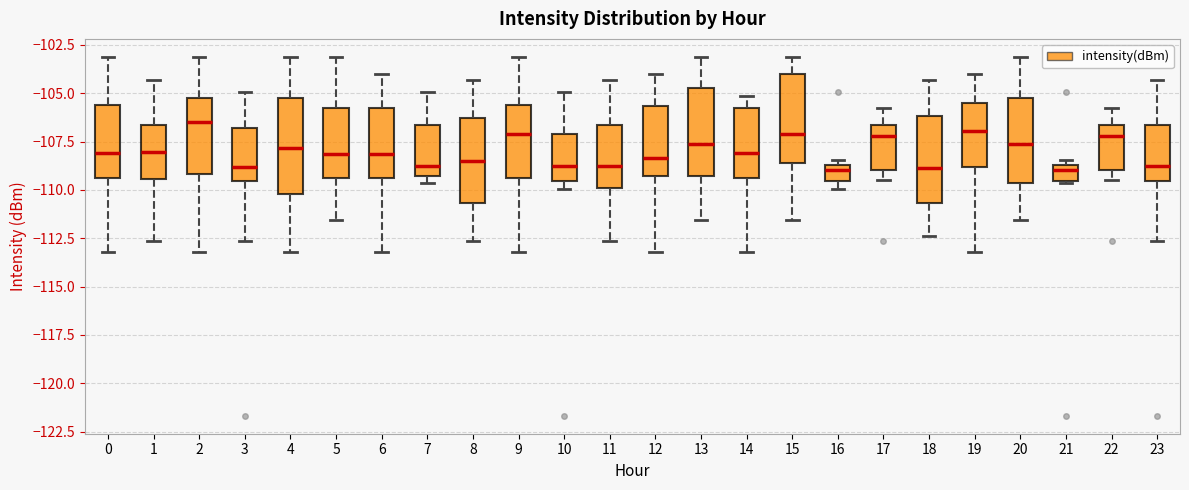

Reading left to right, transcribe this box plot: for each box, give where its median line is, the range the box spans, and where its two whiskers end, as read against the y-axis. The values are not printed on the chart, so give them approximately, as read against the axis.

0: median -108.0, box -109.5 to -105.5, whiskers -113.0 to -103.0
1: median -108.0, box -109.5 to -106.5, whiskers -112.5 to -104.5
2: median -106.5, box -109.0 to -105.5, whiskers -113.0 to -103.0
3: median -109.0, box -109.5 to -107.0, whiskers -112.5 to -105.0
4: median -108.0, box -110.0 to -105.5, whiskers -113.0 to -103.0
5: median -108.0, box -109.5 to -106.0, whiskers -111.5 to -103.0
6: median -108.0, box -109.5 to -106.0, whiskers -113.0 to -104.0
7: median -109.0, box -109.5 to -106.5, whiskers -109.5 (just below the box's lower edge) to -105.0
8: median -108.5, box -110.5 to -106.5, whiskers -112.5 to -104.5
9: median -107.0, box -109.5 to -105.5, whiskers -113.0 to -103.0
10: median -109.0, box -109.5 to -107.0, whiskers -110.0 to -105.0
11: median -109.0, box -110.0 to -106.5, whiskers -112.5 to -104.5
12: median -108.5, box -109.5 to -105.5, whiskers -113.0 to -104.0
13: median -107.5, box -109.5 to -104.5, whiskers -111.5 to -103.0
14: median -108.0, box -109.5 to -106.0, whiskers -113.0 to -105.0
15: median -107.0, box -108.5 to -104.0, whiskers -111.5 to -103.0
16: median -109.0, box -109.5 to -108.5, whiskers -110.0 to -108.5 (just above the box's upper edge)
17: median -107.0, box -109.0 to -106.5, whiskers -109.5 to -106.0
18: median -109.0, box -110.5 to -106.0, whiskers -112.5 to -104.5
19: median -107.0, box -109.0 to -105.5, whiskers -113.0 to -104.0
20: median -107.5, box -109.5 to -105.5, whiskers -111.5 to -103.0
21: median -109.0, box -109.5 to -108.5, whiskers -109.5 to -108.5 (just above the box's upper edge)
22: median -107.0, box -109.0 to -106.5, whiskers -109.5 to -106.0
23: median -109.0, box -109.5 to -106.5, whiskers -112.5 to -104.5